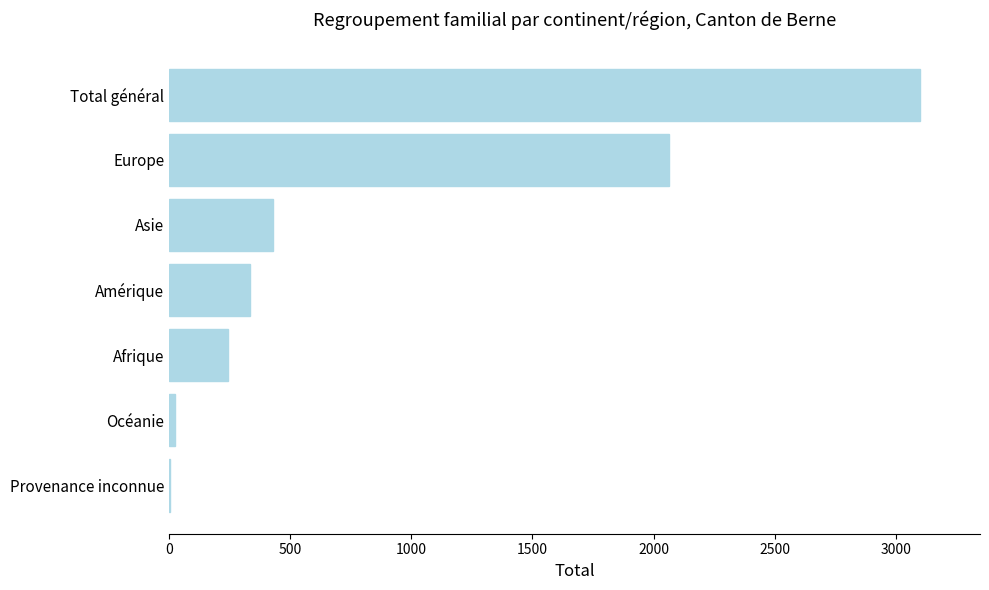

Are the bars horizontal?

Yes